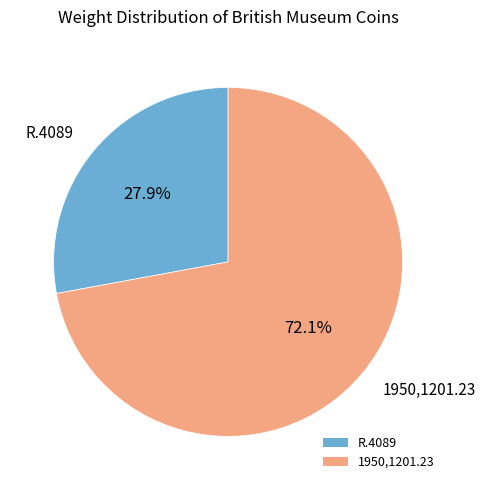

True or false: 1950,1201.23 accounts for 61% of the total.

False